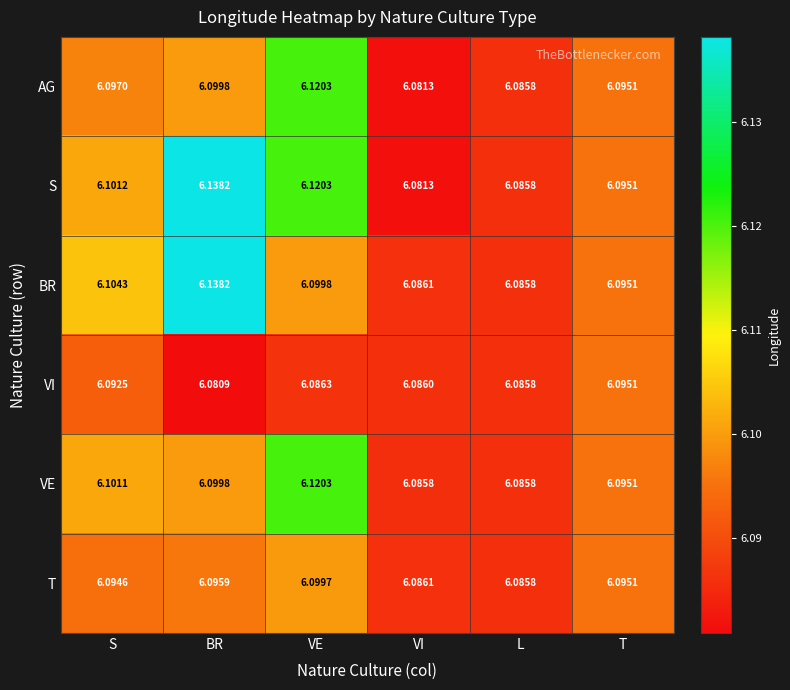

At which label does BR reach its minimum?

L